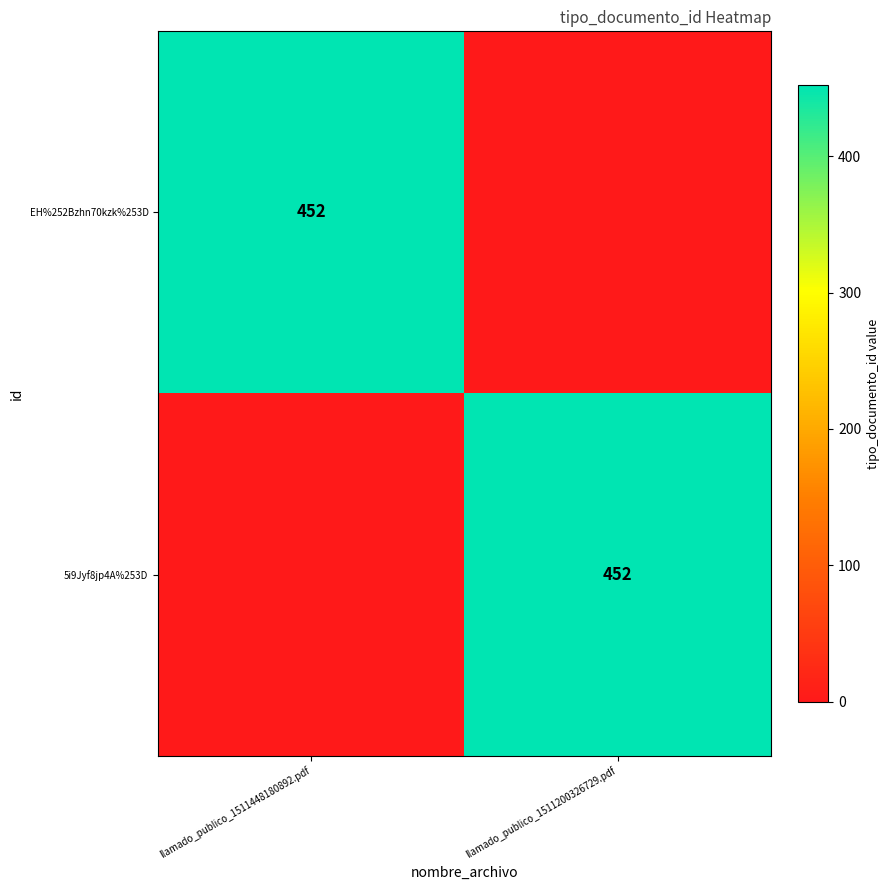

The EH%252Bzhn70kzk%253D series shows 452 at llamado_publico_1511448180892.pdf. True or false?

True